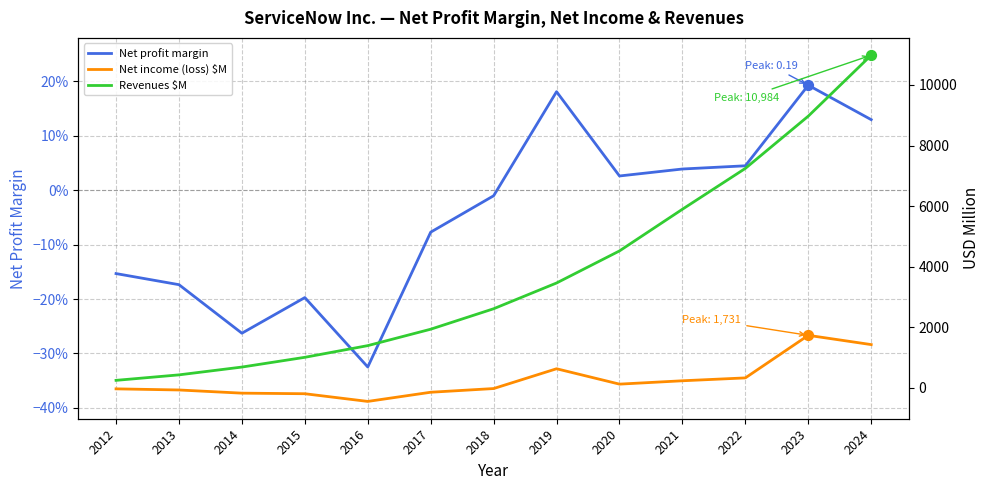

What are all the series names shown in the legend?

Net profit margin, Net income (loss) $M, Revenues $M